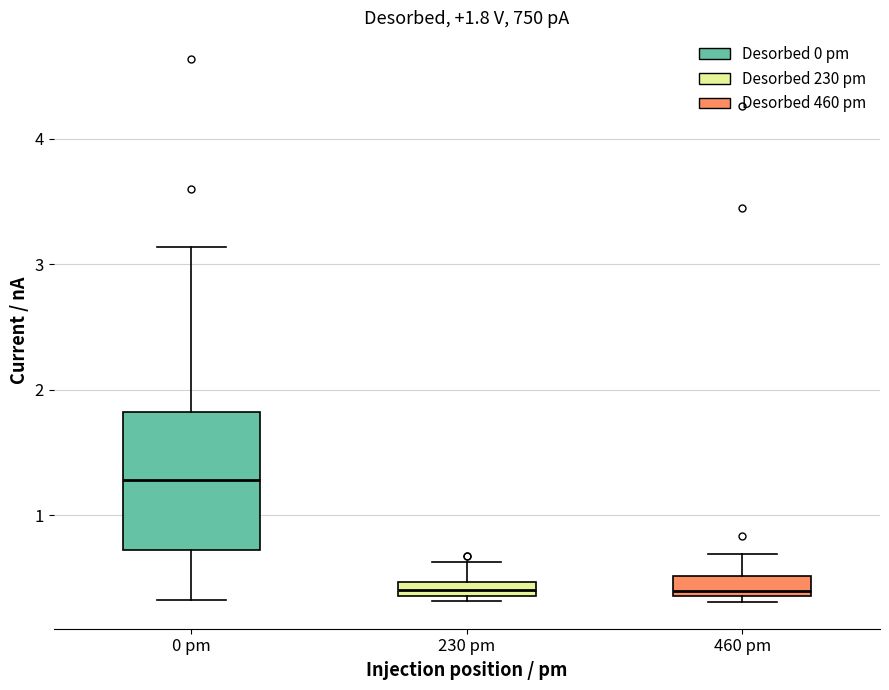

Which box's median line is the highest?

0 pm